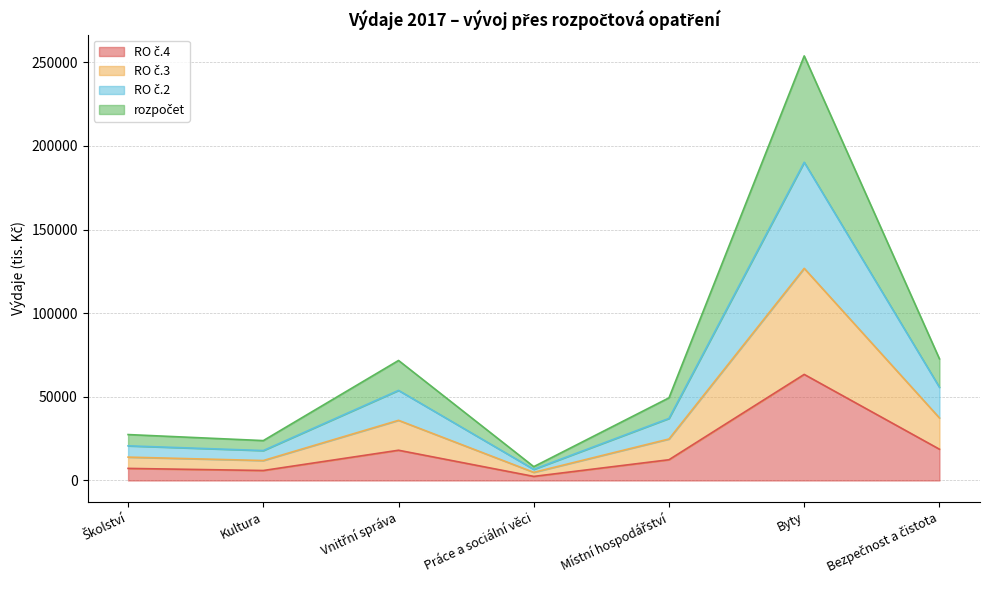

What are all the series names shown in the legend?

RO č.4, RO č.3, RO č.2, rozpočet